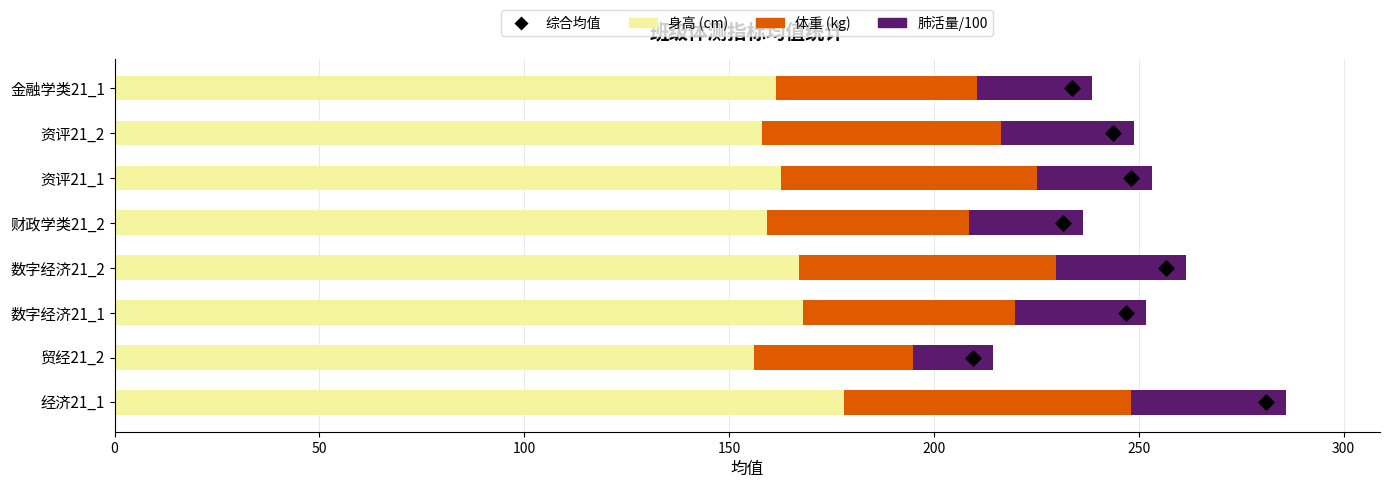

Which series has the largest Y range (max minus min)?

体重 (kg)